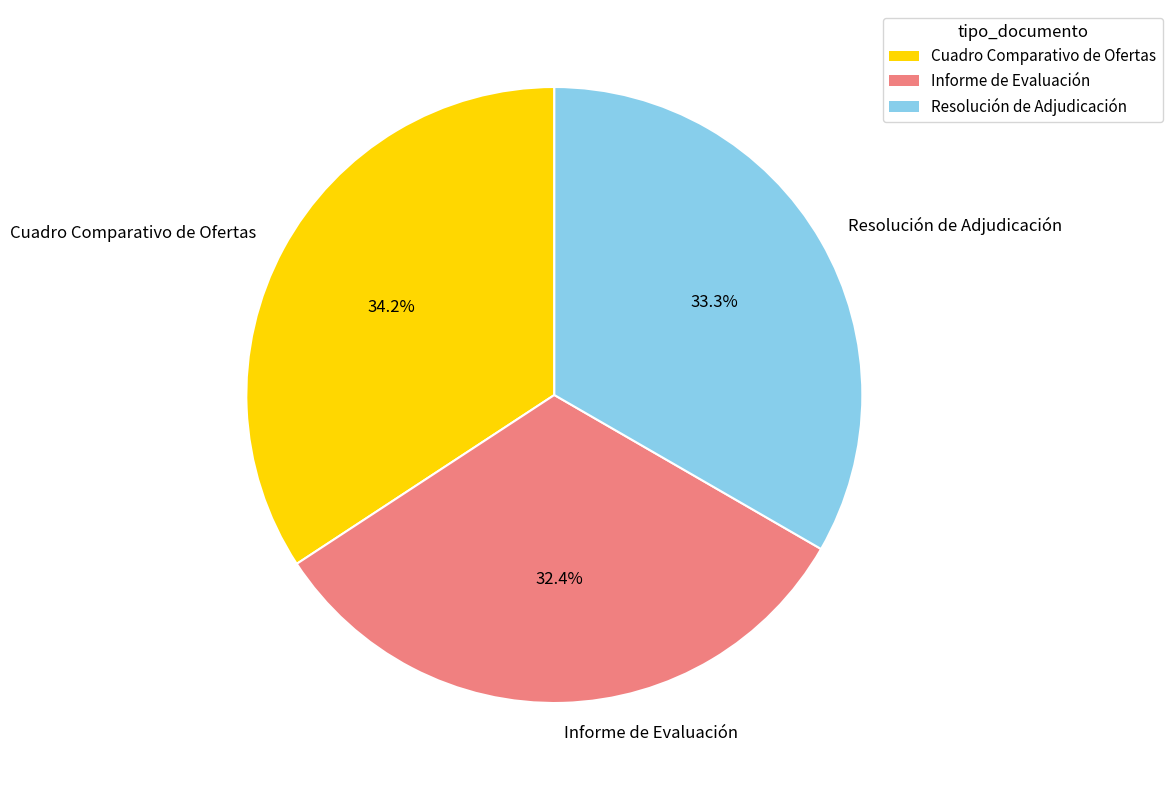

Count the number of slices in the pie.

3